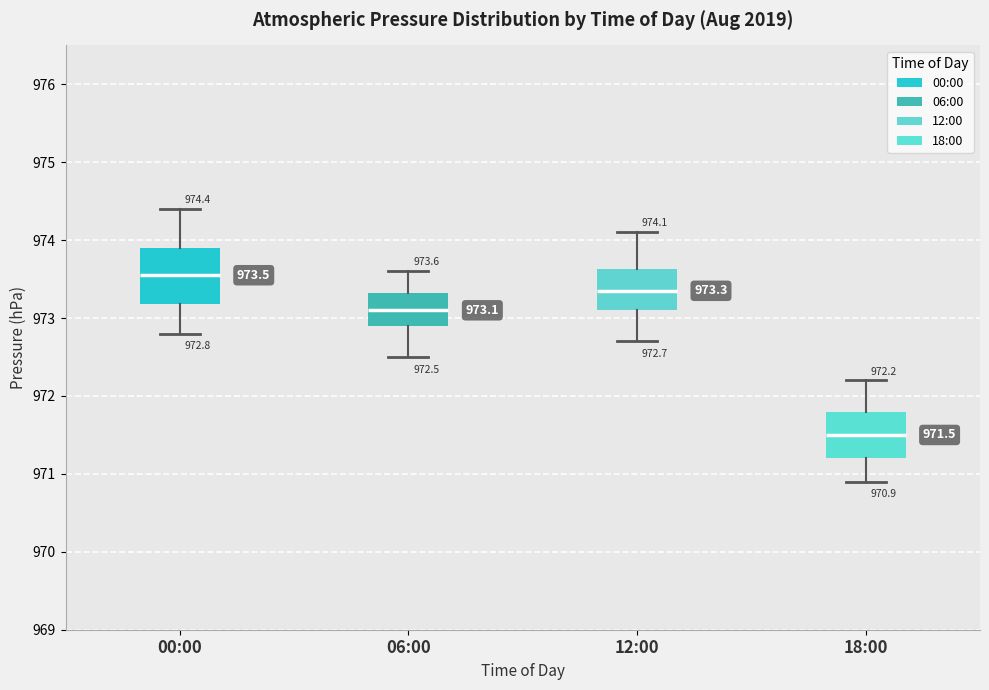

Comparing the boxes themselves (not the whiskers), which one is the tallest?

00:00